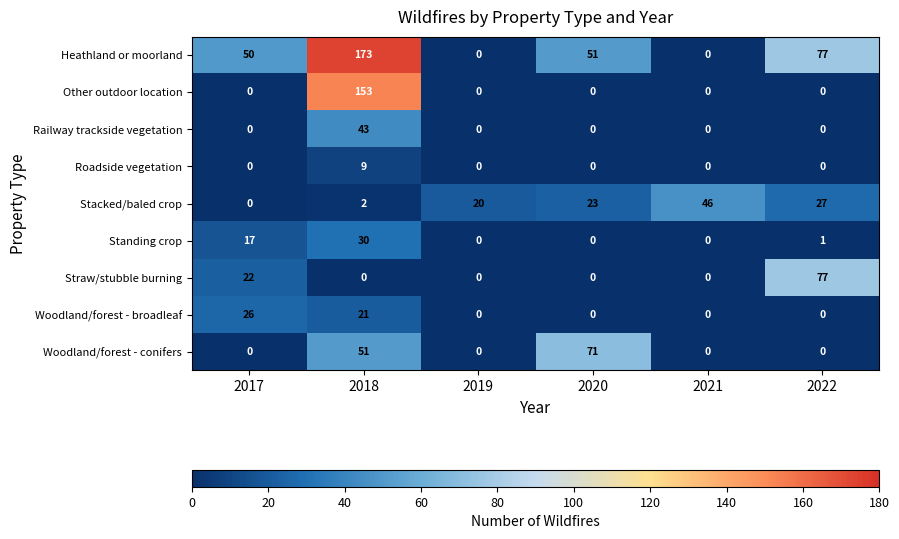

What is the spread (max minus min) of values at 2021?

46